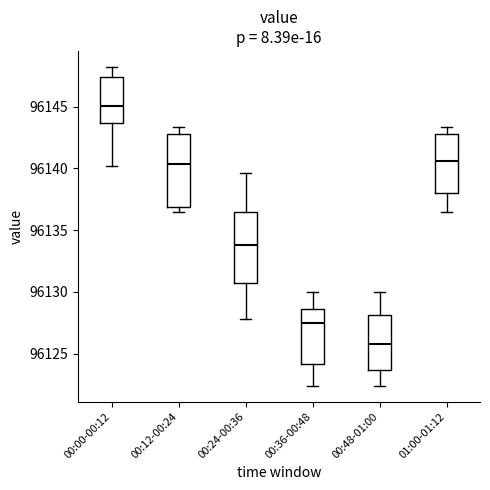

Reading left to right, transcribe this box plot: for each box, give where its median line is, the range the box spans, and where its two whiskers end, as read against the y-axis. The values are not printed on the chart, so give them approximately, as read against the axis.

00:00-00:12: median 96145.0, box 96143.5 to 96147.5, whiskers 96140.0 to 96148.0
00:12-00:24: median 96140.5, box 96137.0 to 96143.0, whiskers 96136.5 to 96143.5
00:24-00:36: median 96134.0, box 96131.0 to 96136.5, whiskers 96128.0 to 96139.5
00:36-00:48: median 96127.5, box 96124.0 to 96128.5, whiskers 96122.5 to 96130.0
00:48-01:00: median 96126.0, box 96123.5 to 96128.0, whiskers 96122.5 to 96130.0
01:00-01:12: median 96140.5, box 96138.0 to 96143.0, whiskers 96136.5 to 96143.5